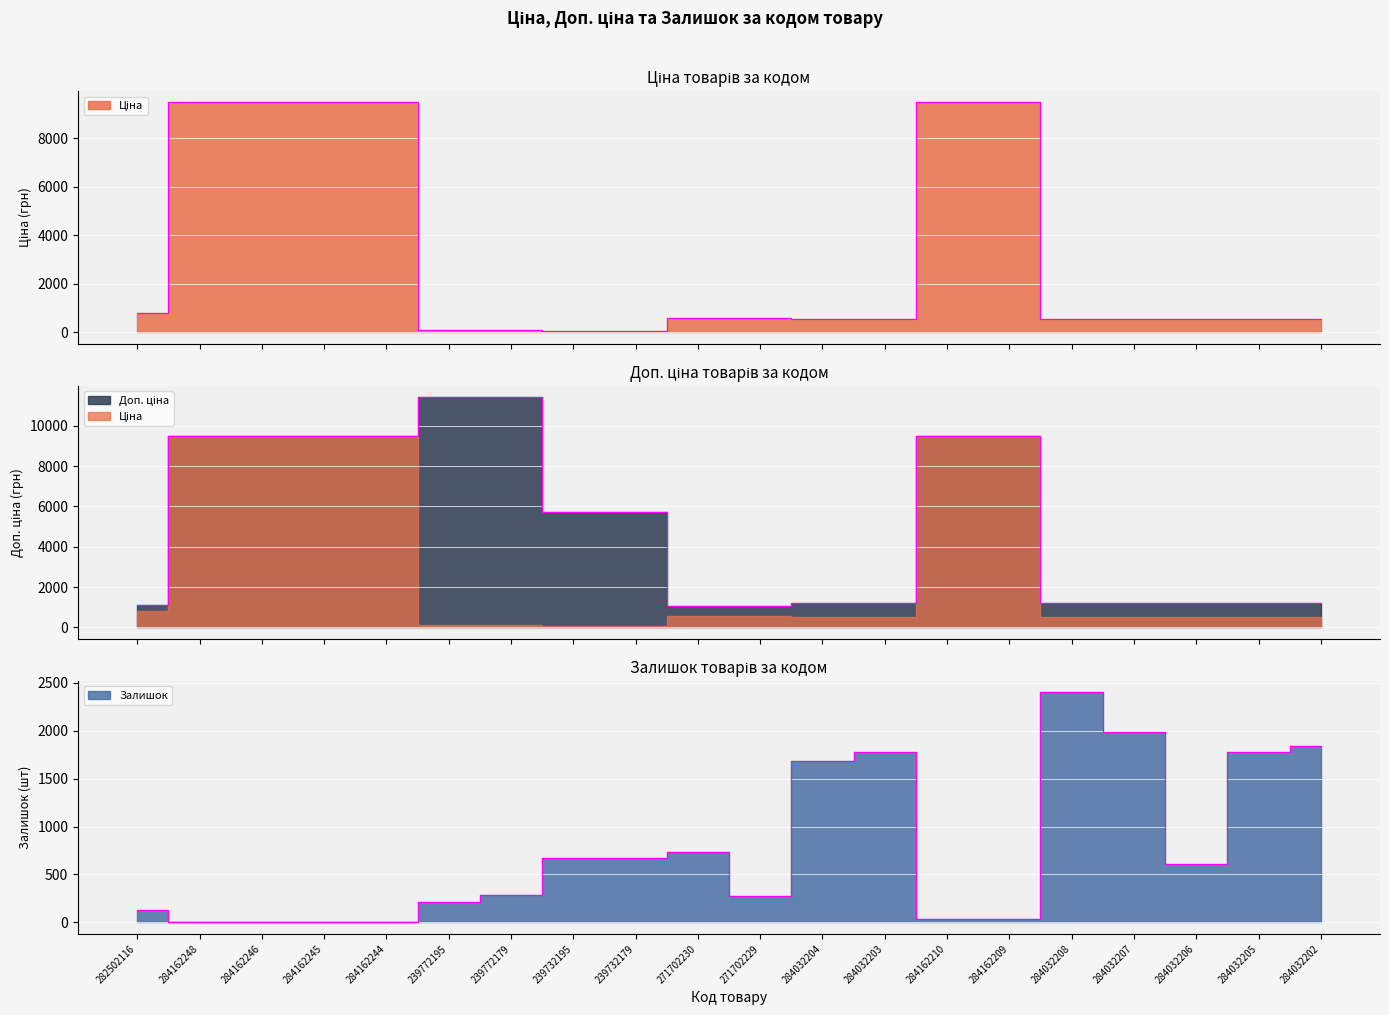

At which label is Ціна closest to 4768?

282502116